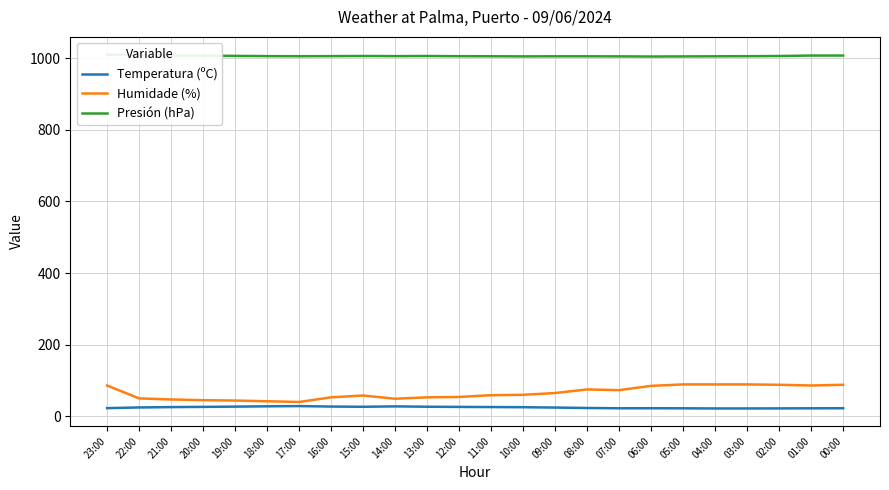

Which series has the widest spread of values?

Humidade (%)